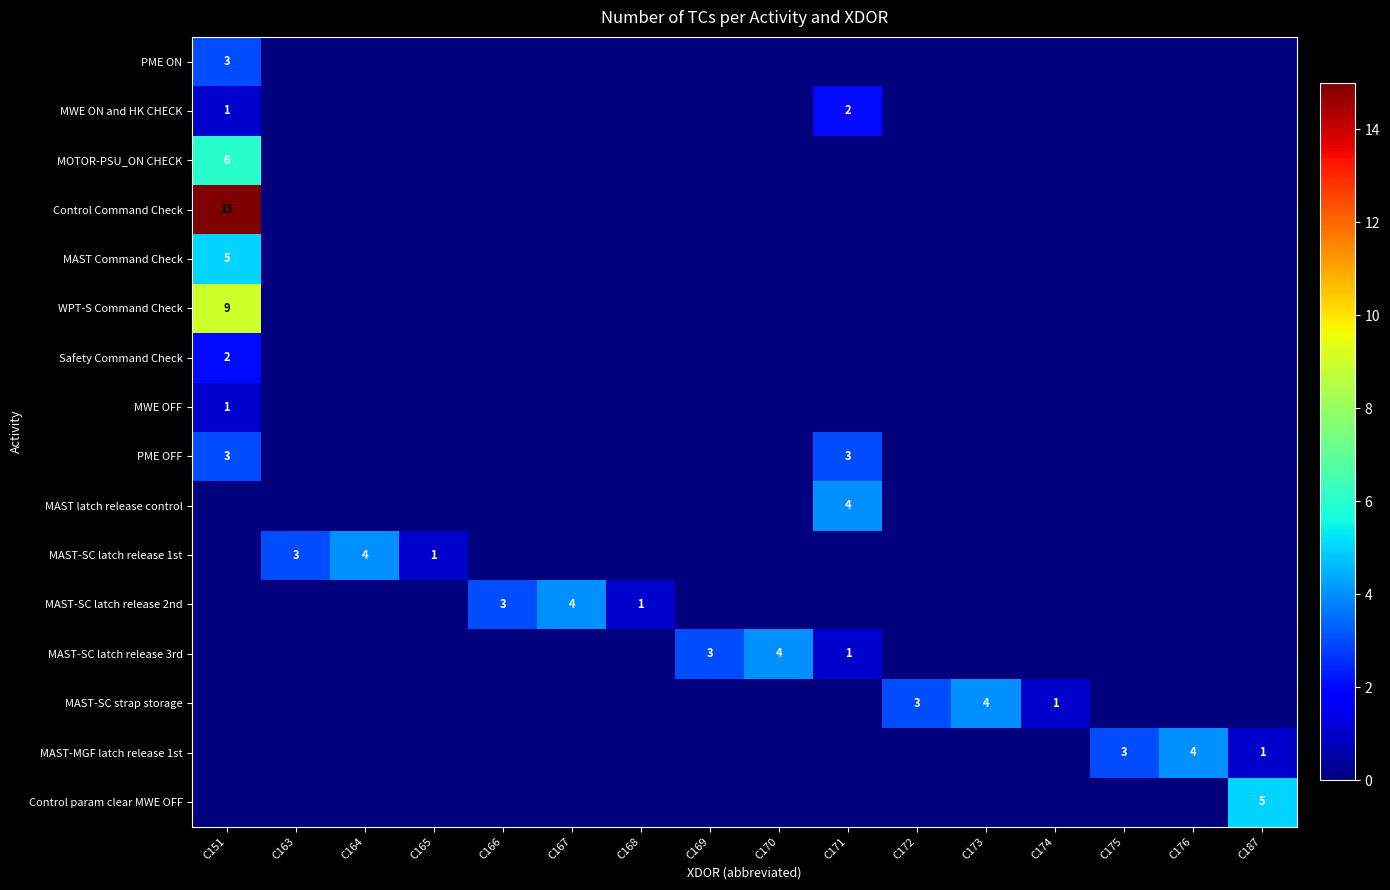

How many distinct data groups are displayed?

16